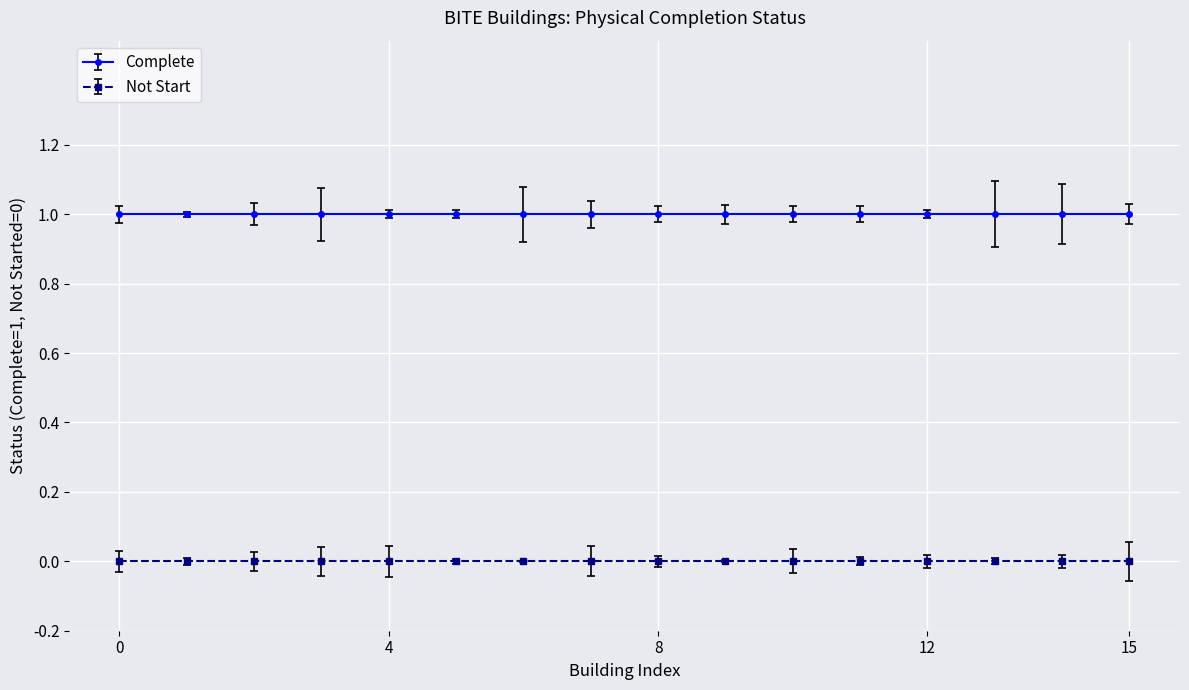

Which series has the largest total across all categories?

Complete